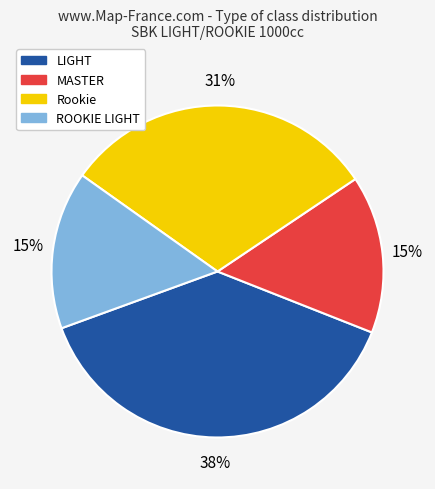

To the nearest percent, what portion does MASTER represent?

15%